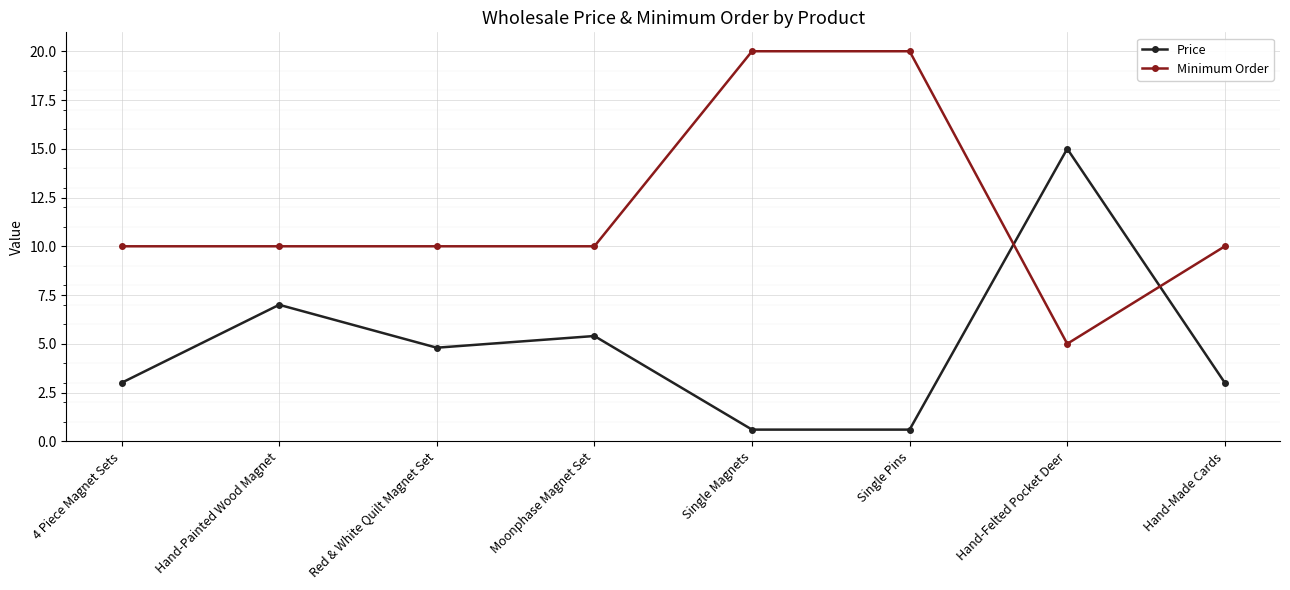

What is the label of the 2nd point from the right?

Hand-Felted Pocket Deer